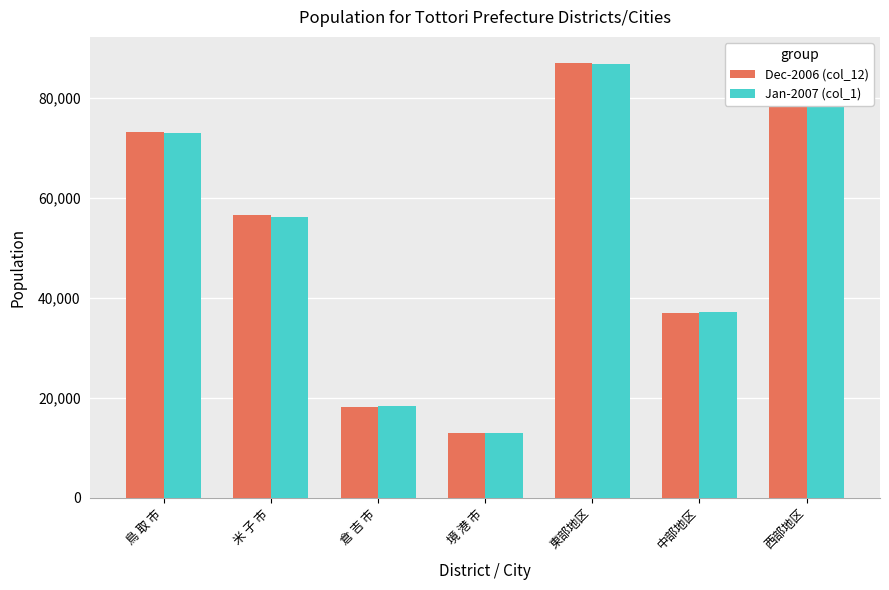

Is the value of Dec-2006 (col_12) at 東部地区 greater than the value of Jan-2007 (col_1) at 境 港 市?

Yes